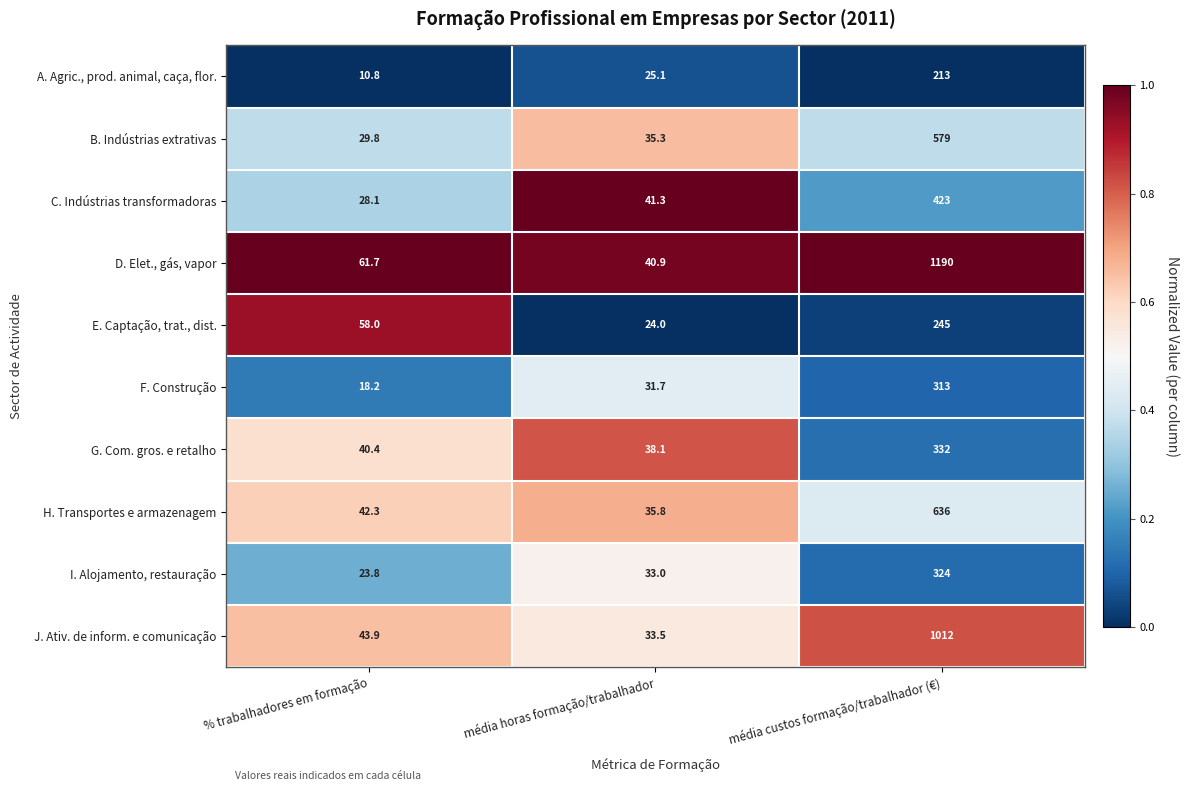

What is the total value across all series at média custos formação/trabalhador (€)?

5267.0